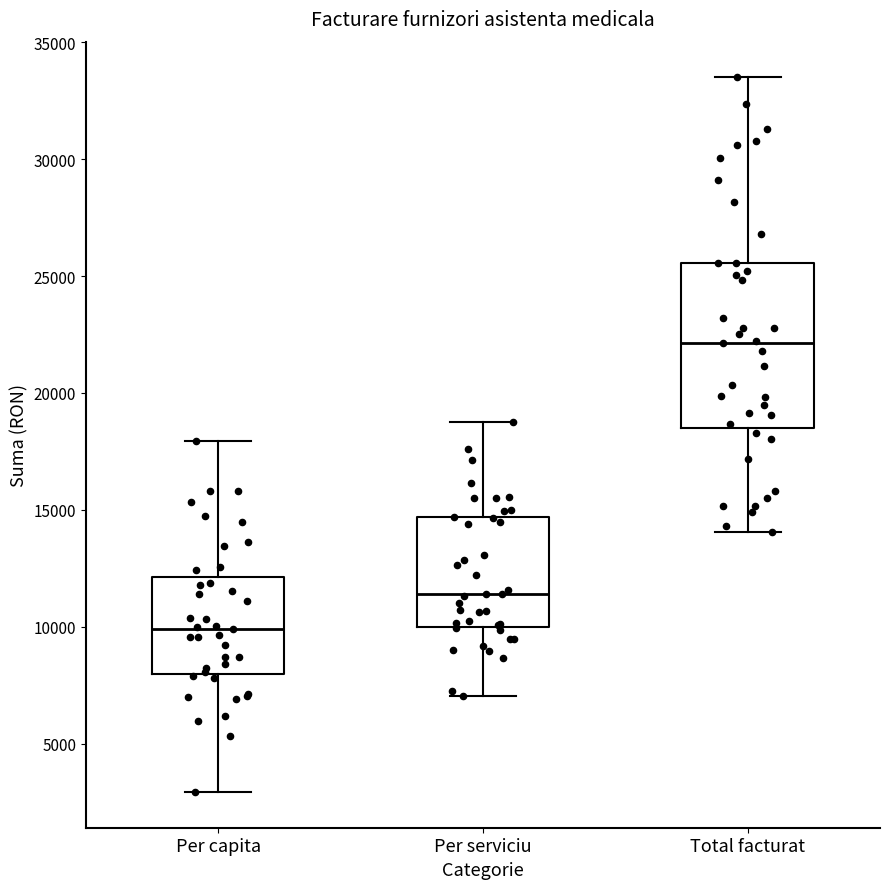

Reading left to right, transcribe this box plot: for each box, give where its median line is, the range the box spans, and where its two whiskers end, as read against the y-axis. The values are not printed on the chart, so give them approximately, as read against the axis.

Per capita: median 10000, box 8000 to 12000, whiskers 3000 to 18000
Per serviciu: median 11500, box 10000 to 14500, whiskers 7000 to 18500
Total facturat: median 22000, box 18500 to 25500, whiskers 14000 to 33500